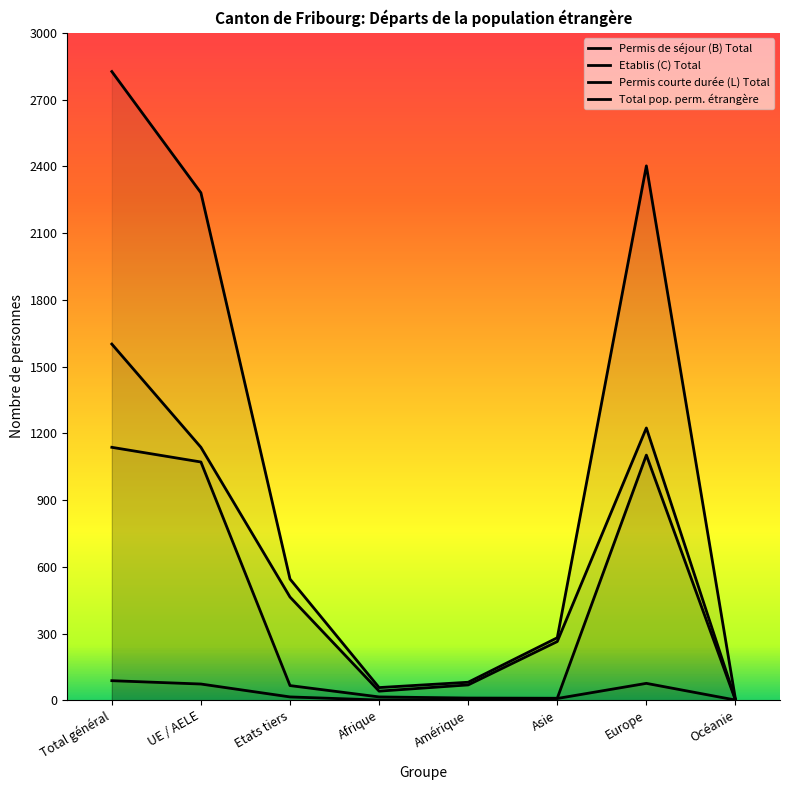

What is the value of the Total pop. perm. étrangère point at the 6th from the left?

281